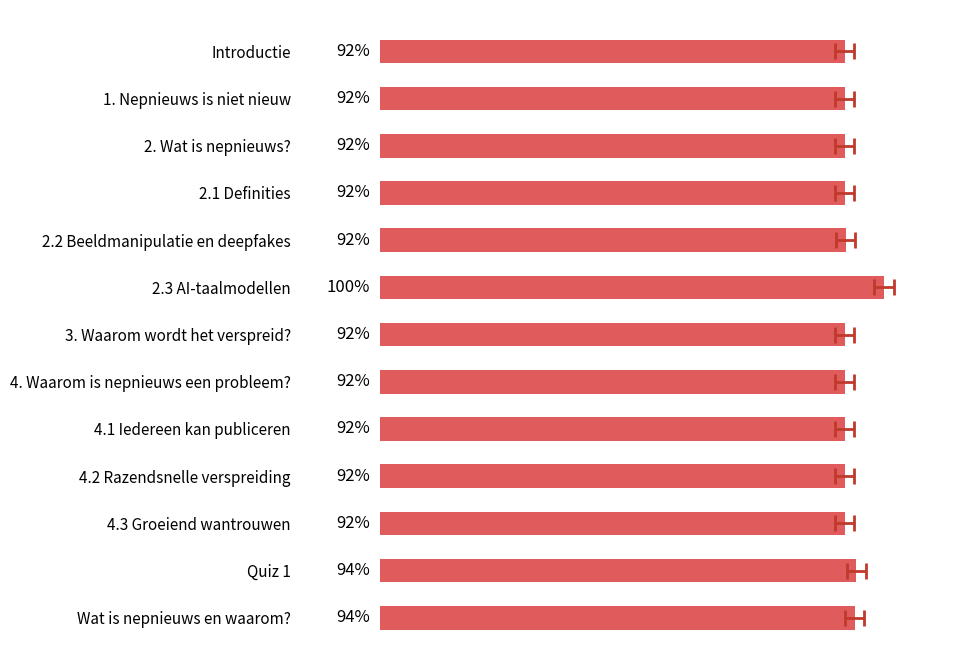

True or false: the data shows 150.5 at Wat is nepnieuws en waarom?.

False